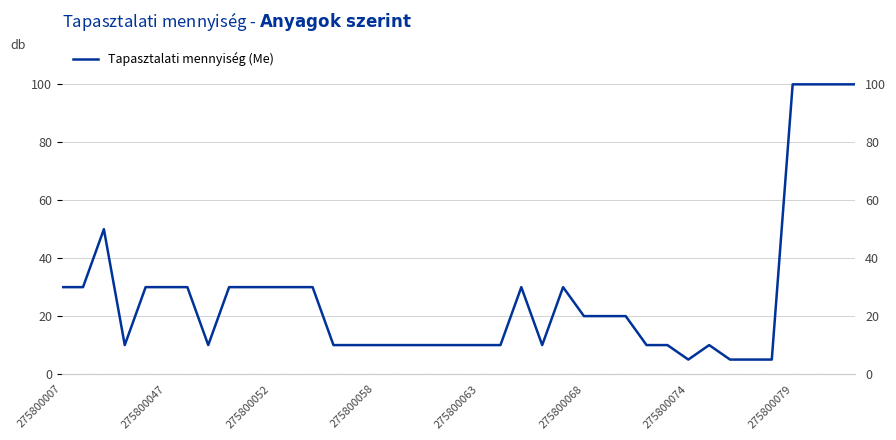

What is the average value?

27